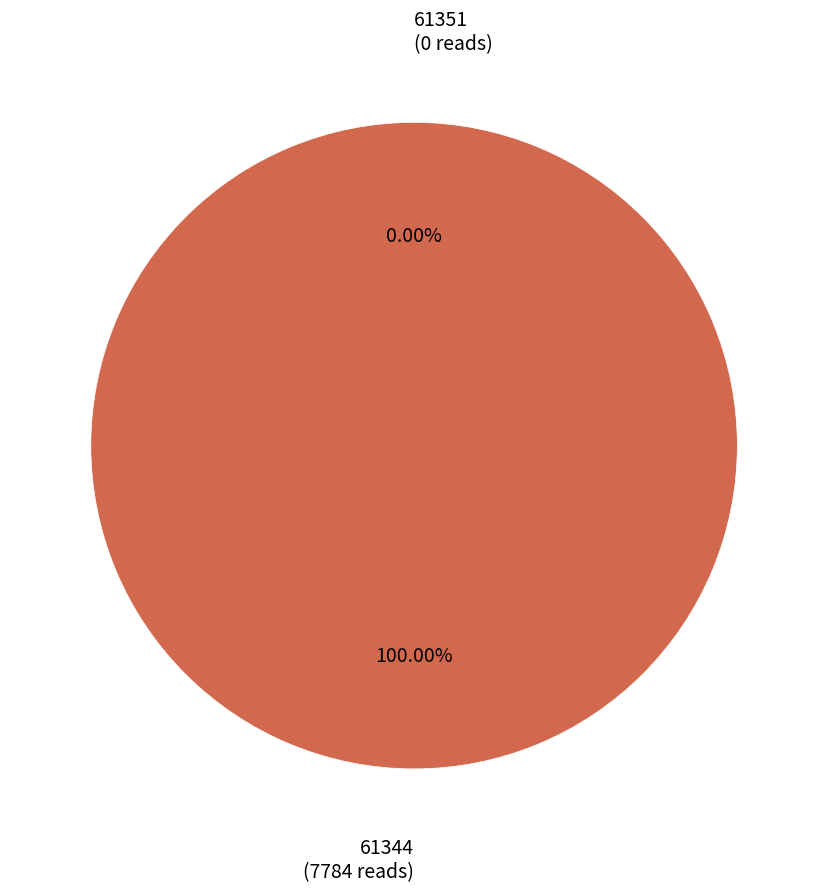

What is the total percentage of 61344 and 61351?

100.0%